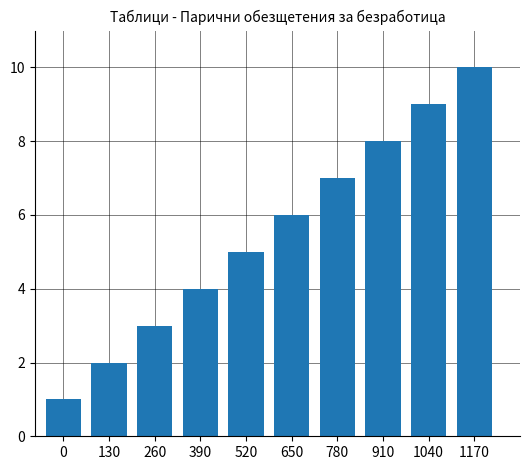

List the labels in order of value, largest first.

1170, 1040, 910, 780, 650, 520, 390, 260, 130, 0